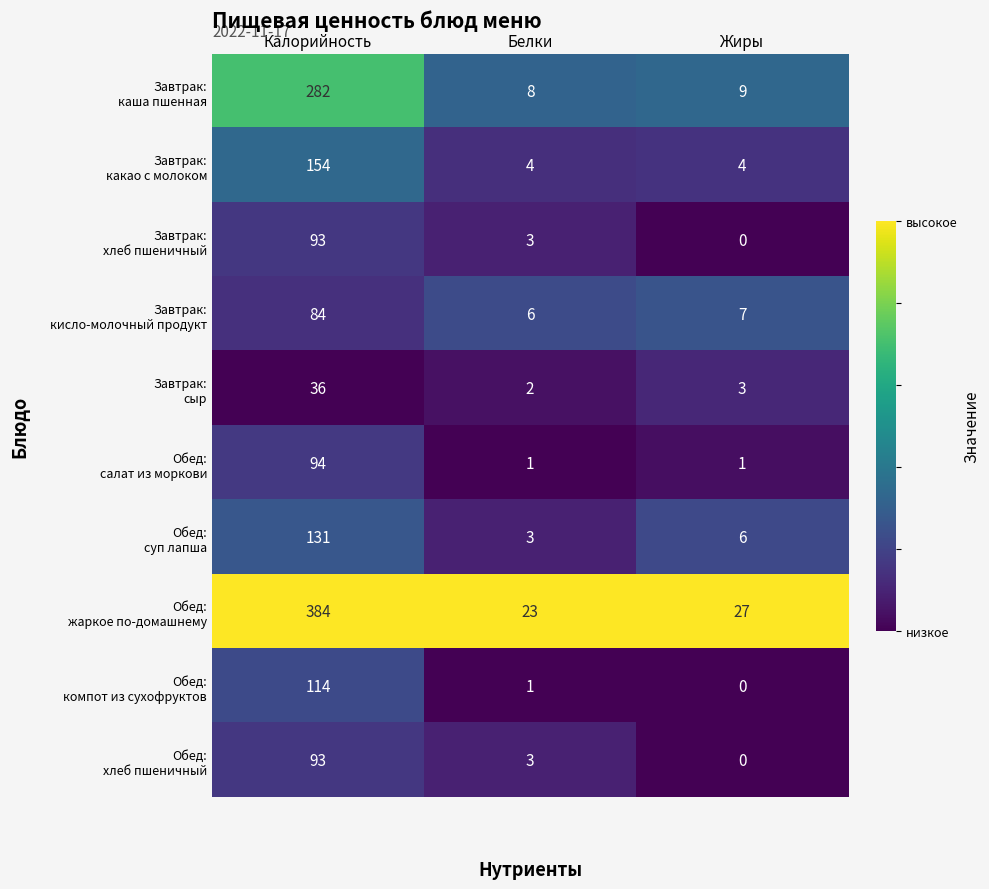

What is the difference between the highest and lowest values at Калорийность?

348